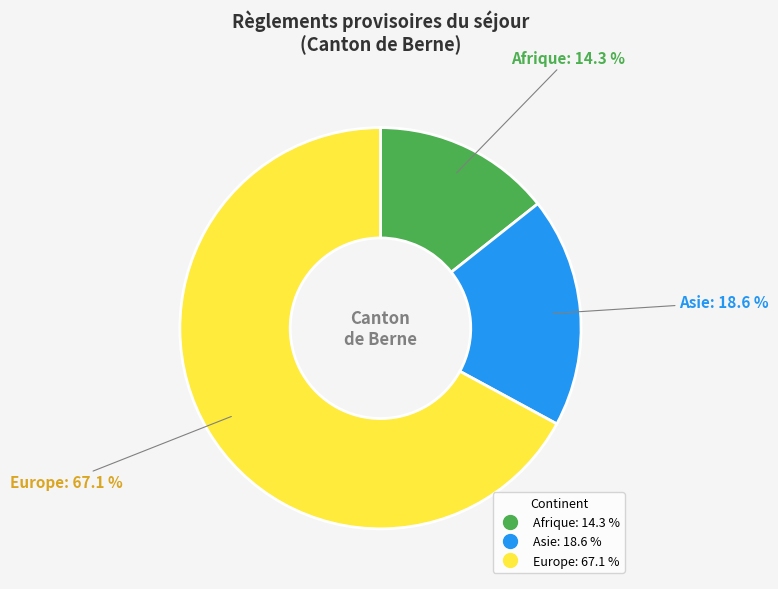

How many segments does this pie chart have?

3